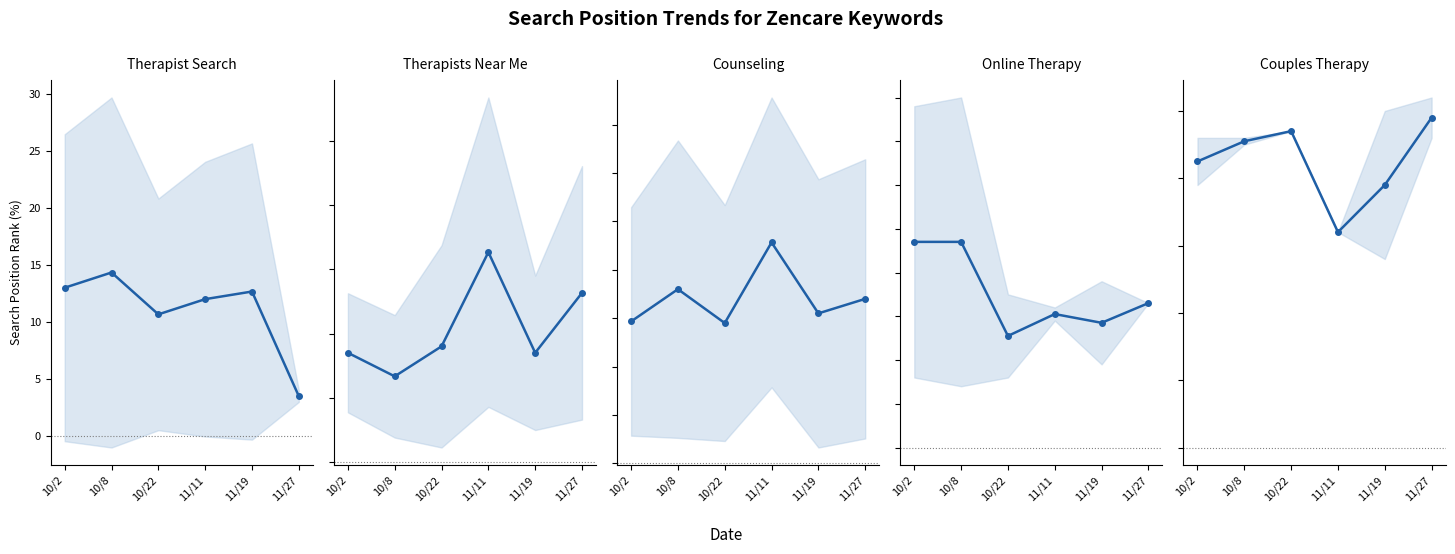

What are all the series names shown in the legend?

Therapist Search, Therapists Near Me, Counseling, Online Therapy, Couples Therapy